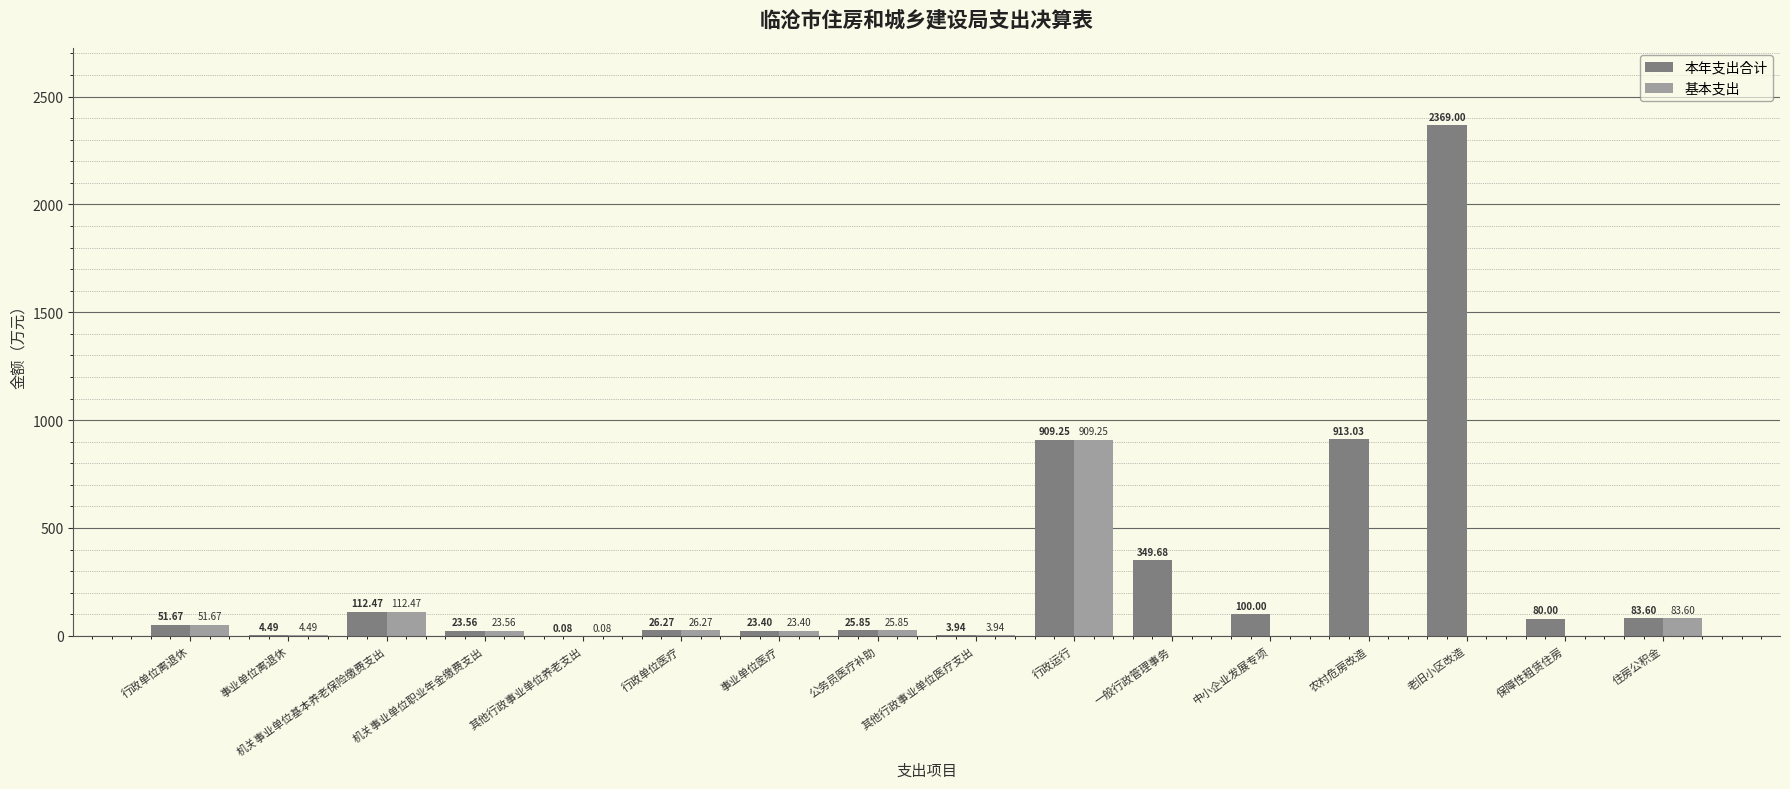

Is it true that 本年支出合计 equals 112.5 at 机关事业单位基本养老保险缴费支出?

True